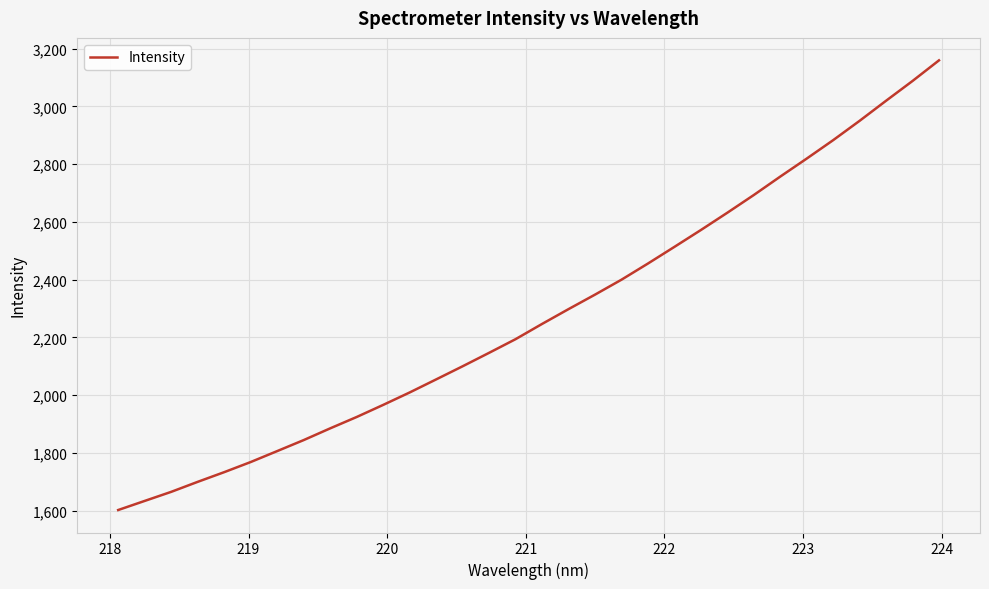

What is the difference between the maximum and minimum values?

1556.7